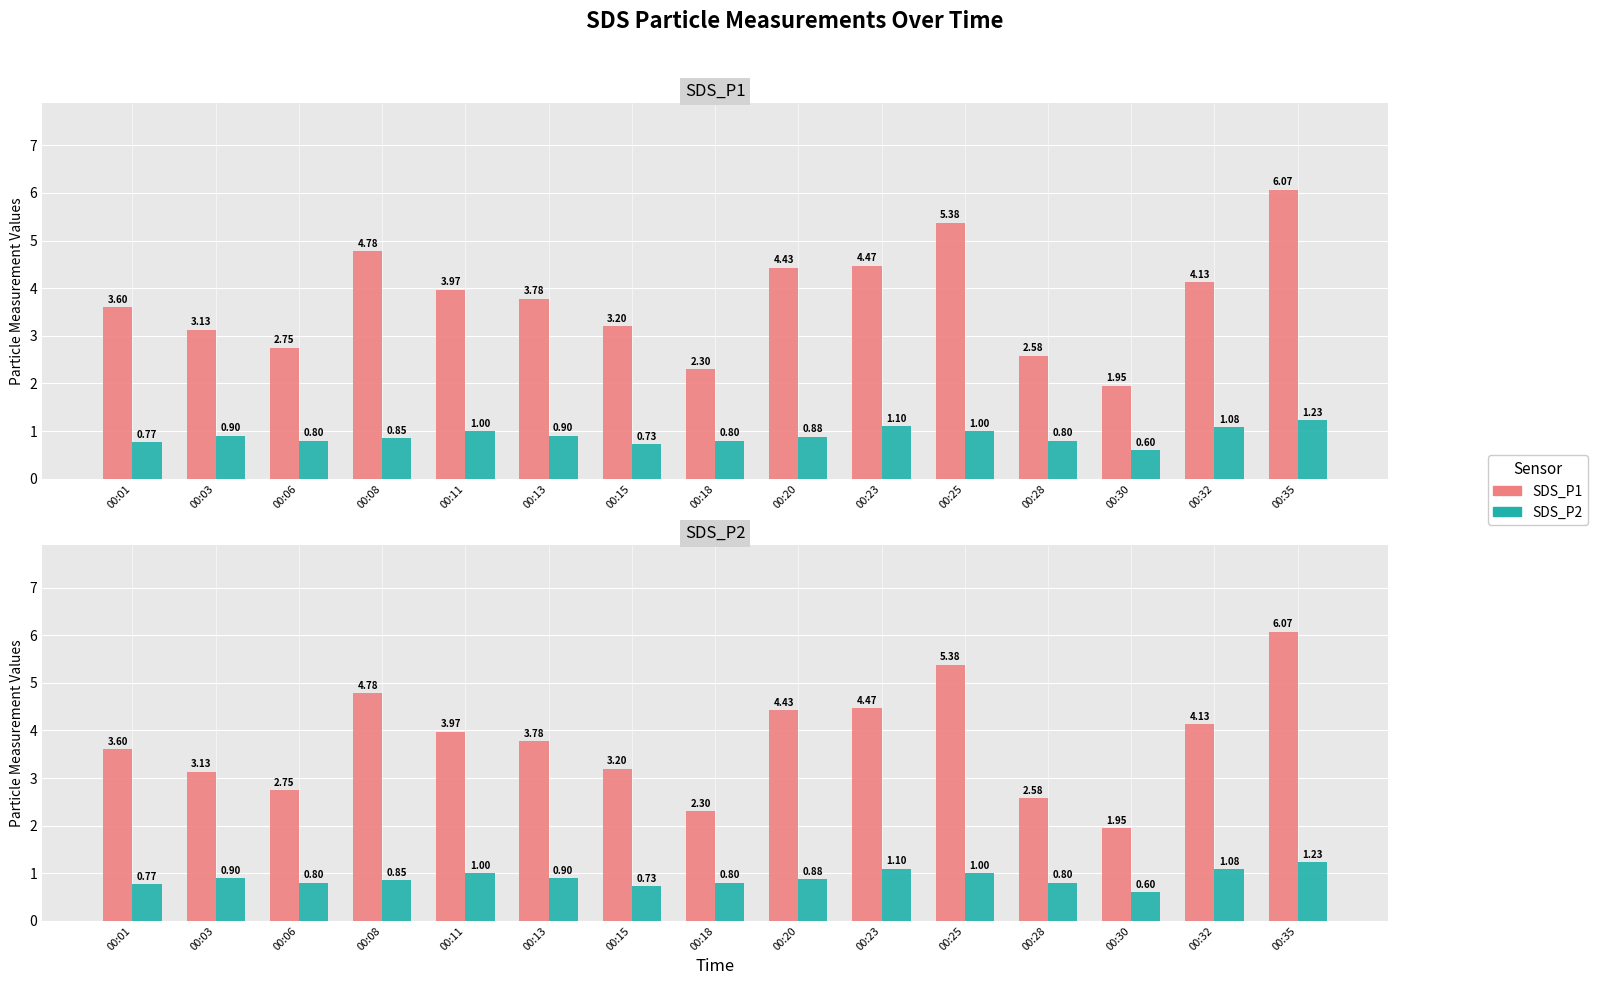

At which label does SDS_P2 reach its peak?

00:35